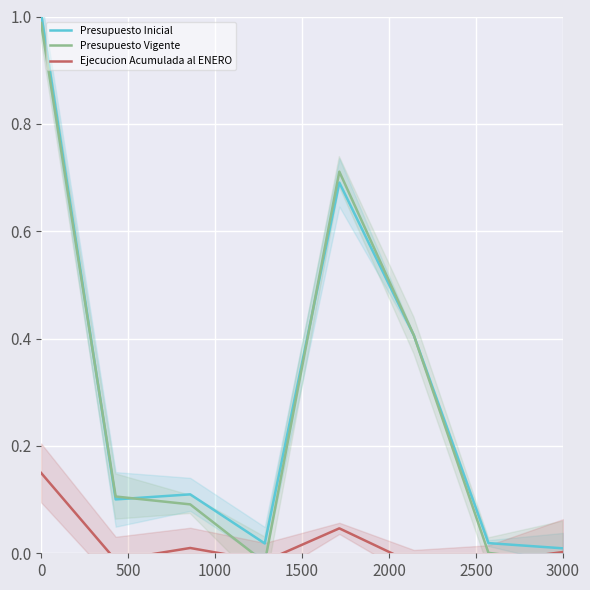

True or false: Ejecucion Acumulada al ENERO and Presupuesto Inicial intersect in this chart.

False